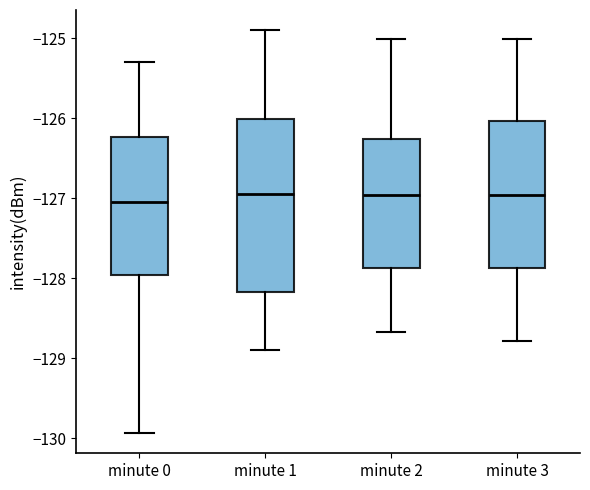

Reading left to right, transcribe this box plot: for each box, give where its median line is, the range the box spans, and where its two whiskers end, as read against the y-axis. The values are not printed on the chart, so give them approximately, as read against the axis.

minute 0: median -127.0, box -128.0 to -126.2, whiskers -129.9 to -125.3
minute 1: median -127.0, box -128.2 to -126.0, whiskers -128.9 to -124.9
minute 2: median -127.0, box -127.9 to -126.3, whiskers -128.7 to -125.0
minute 3: median -127.0, box -127.9 to -126.0, whiskers -128.8 to -125.0